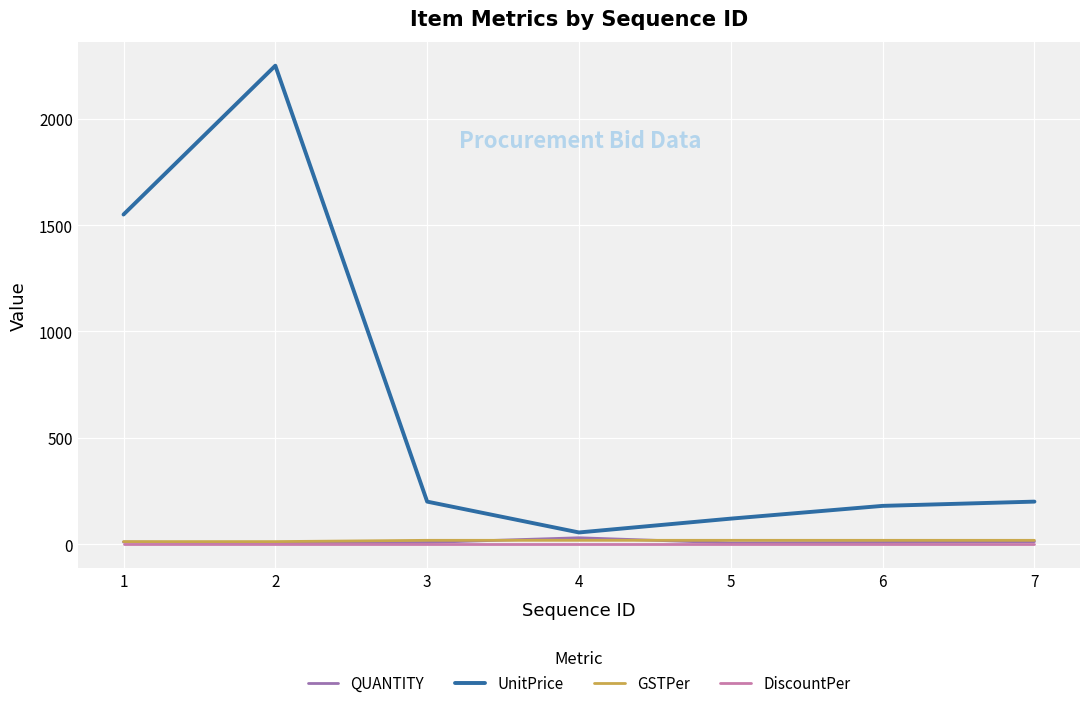

What is the maximum value for UnitPrice?

2250